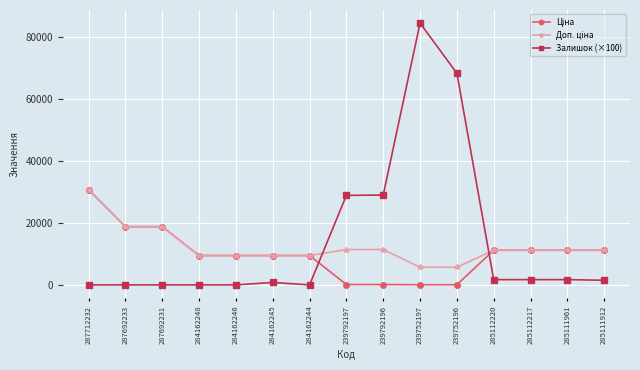

True or false: Залишок (×100) has a value of 1700.0 at 285112220.

True